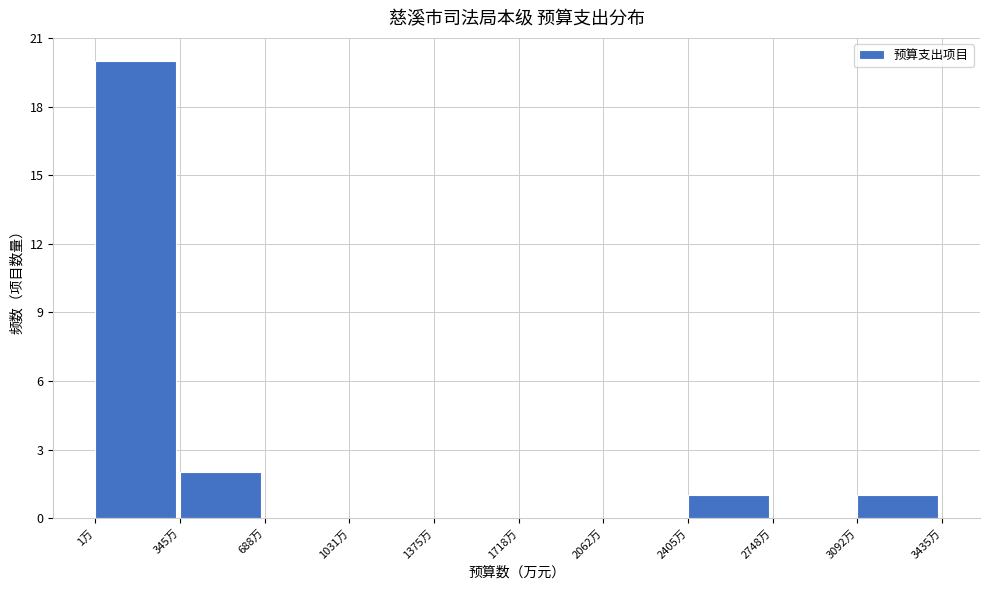

Reading left to right, list every bar in this chart as the range it spans on the x-axis followed by its height. Neither the bar edges nor the heights are printed on the chart, so give them approximately, as read against the axes.

0 to 350: 20
350 to 700: 2
700 to 1050: 0
1050 to 1350: 0
1350 to 1700: 0
1700 to 2050: 0
2050 to 2400: 0
2400 to 2750: 1
2750 to 3100: 0
3100 to 3450: 1